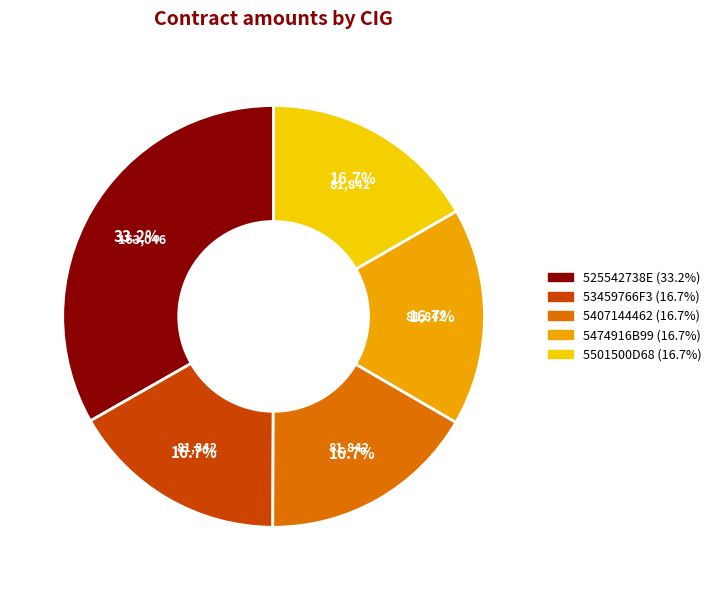

Is it true that 5407144462 is 17% of the pie?

True